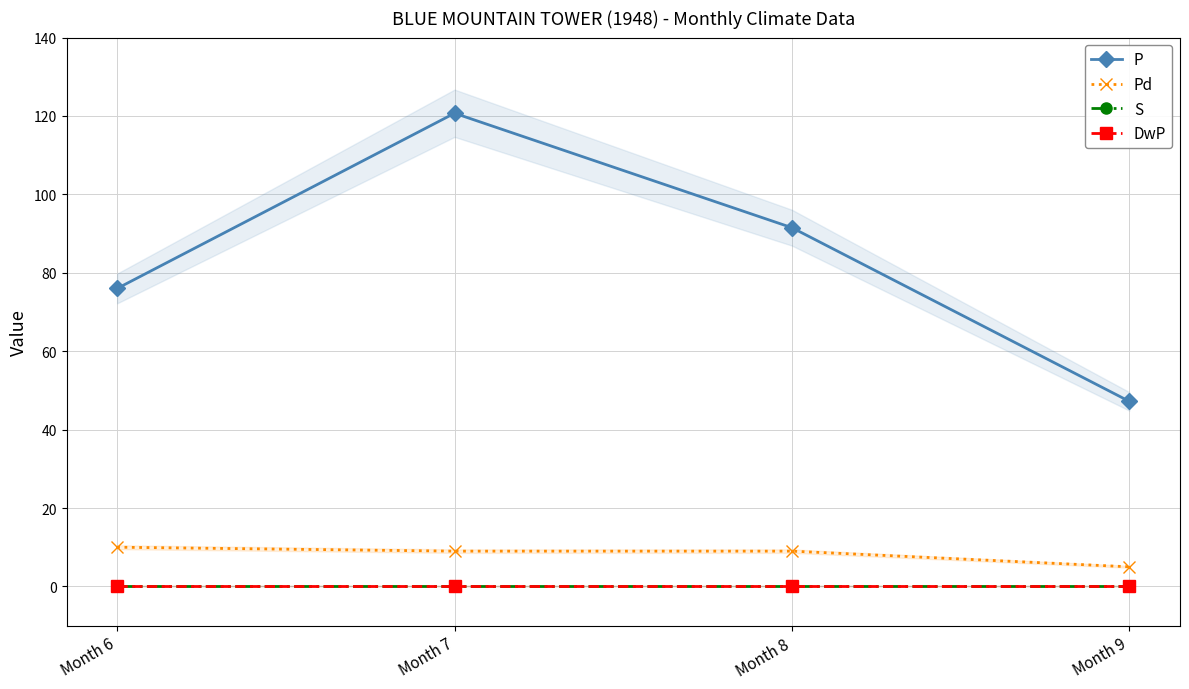

True or false: DwP and Pd intersect in this chart.

False